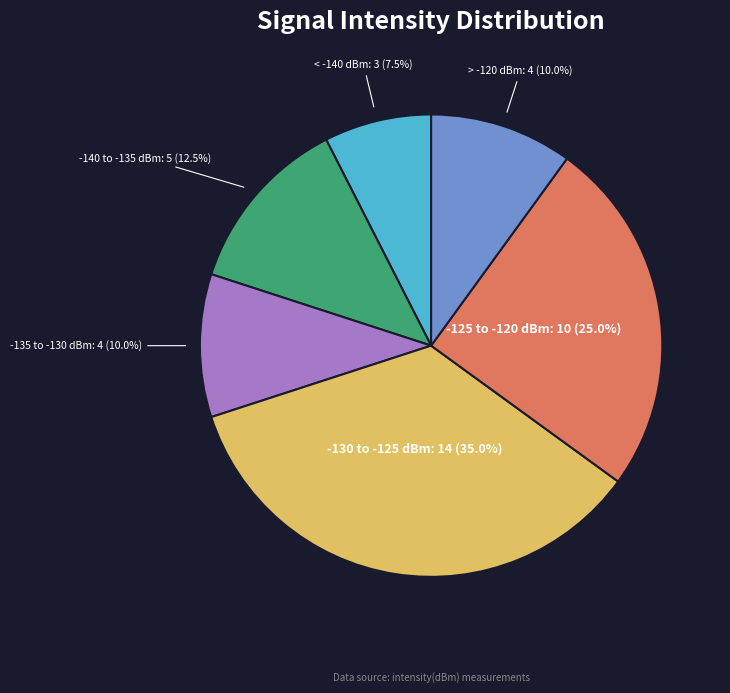

Between -125 to -120 dBm: 10 (25.0%) and > -120 dBm: 4 (10.0%), which is larger?

-125 to -120 dBm: 10 (25.0%)